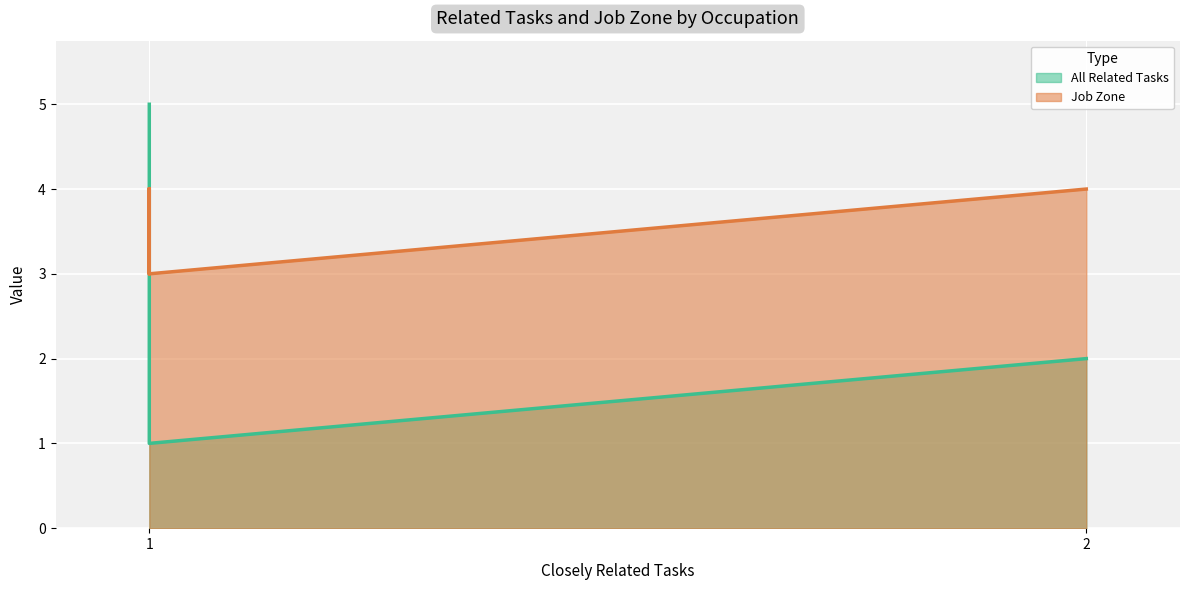

How many All Related Tasks values are between 1 and 2?

5